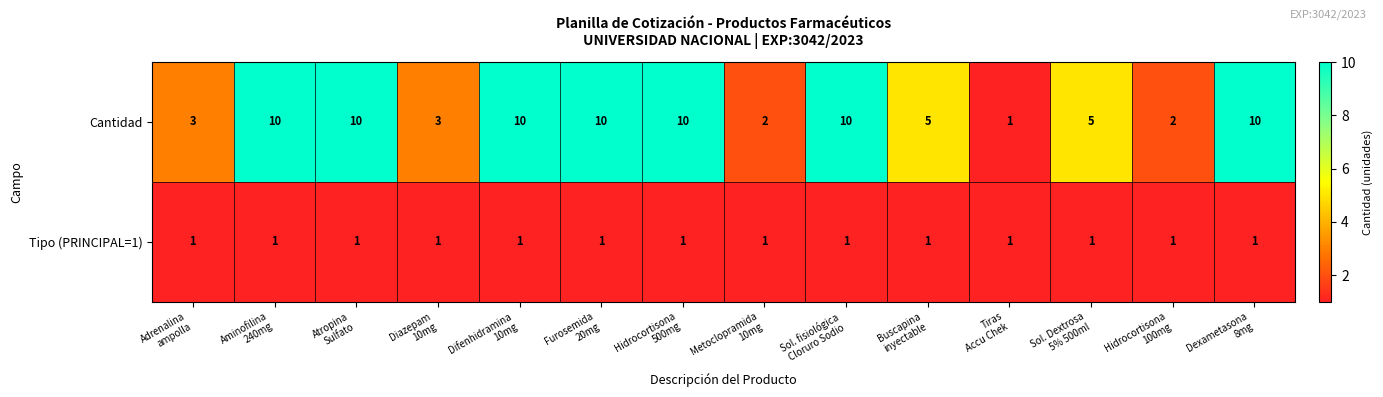

What is the difference between the highest and lowest values at Atropina
Sulfato?

9